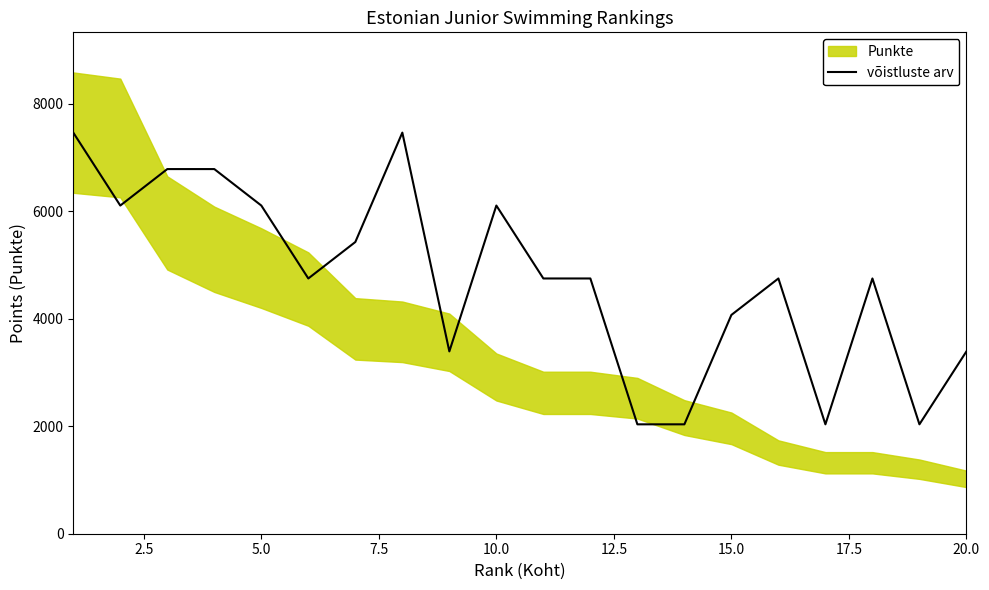

How many lines are shown in the chart?

1